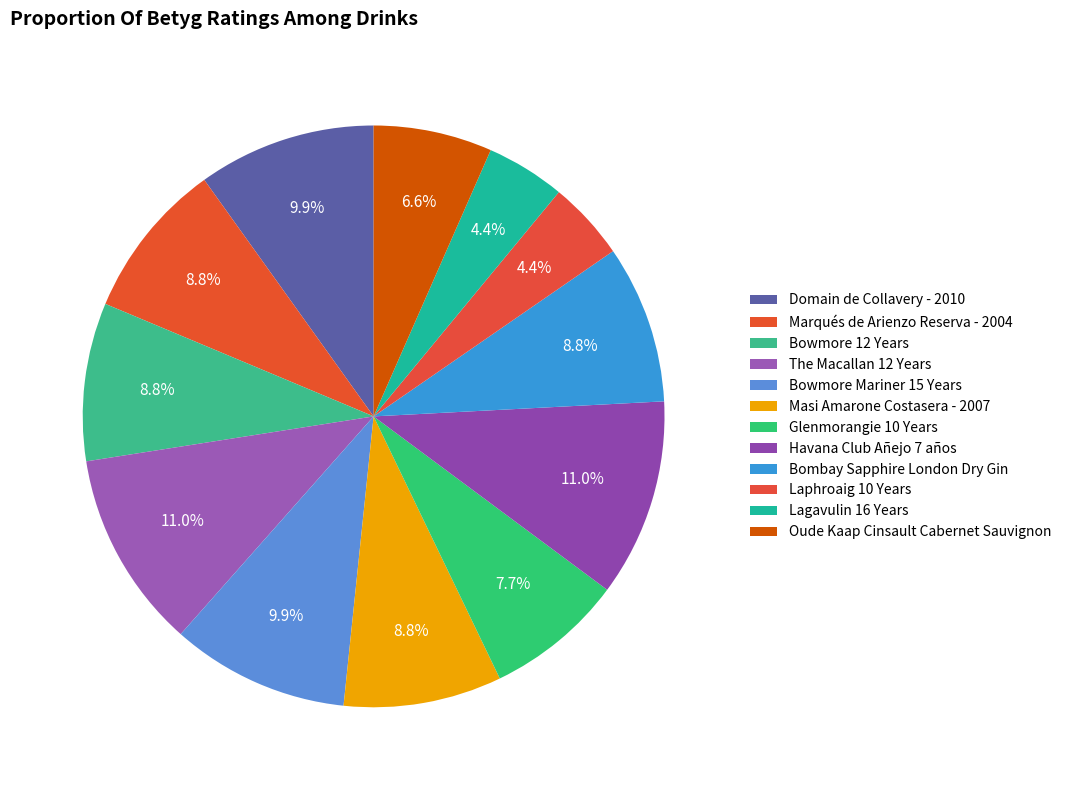

How many segments does this pie chart have?

12